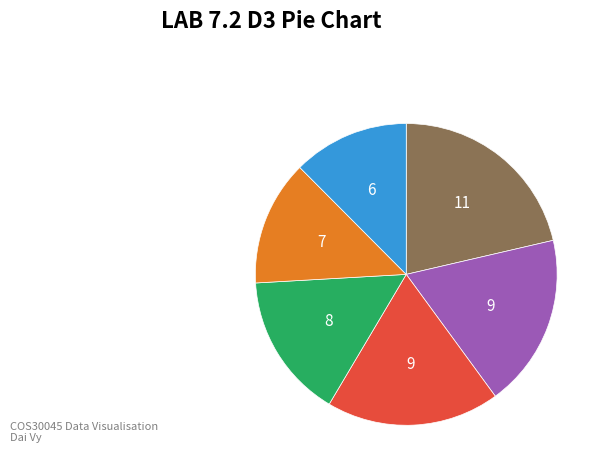

Is there any slice that represents more than half of the pie?

No